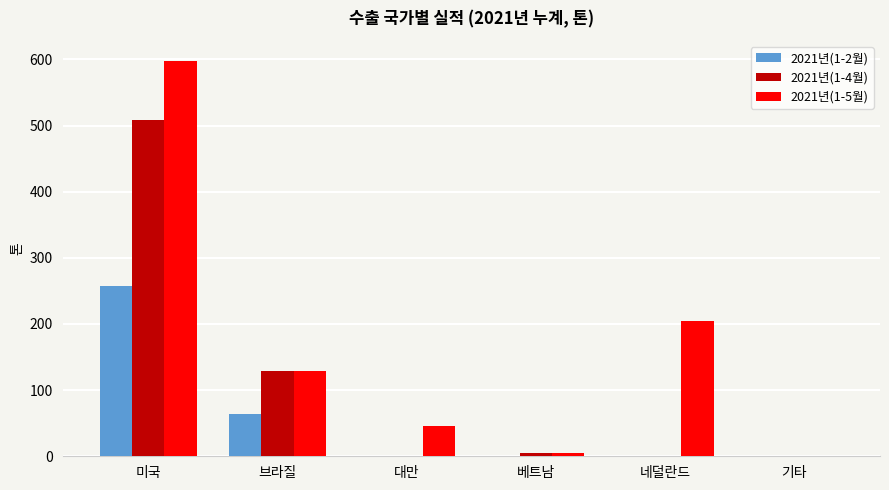

What is the highest value of the 2021년(1-2월) series?

257